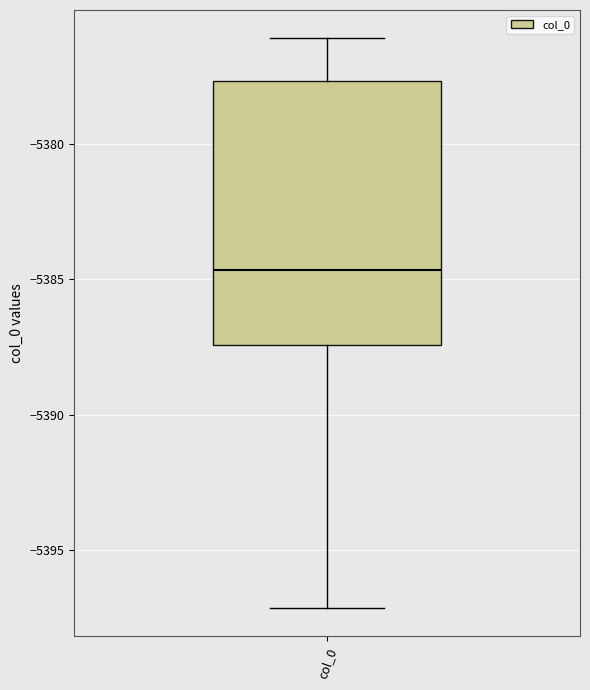

Where is the upper edge of the box for col_0 on the y-axis? The values are not printed on the chart, so give them approximately, as read against the axis.

-5377.5